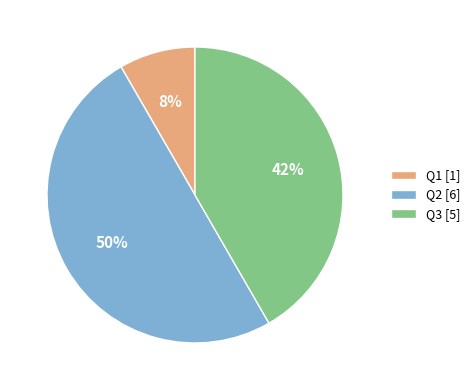

Which has a higher value, Q2 [6] or Q3 [5]?

Q2 [6]